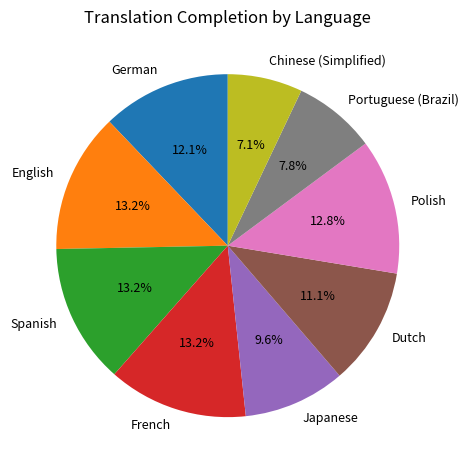

Is the sum of Dutch and Chinese (Simplified) greater than half?

No